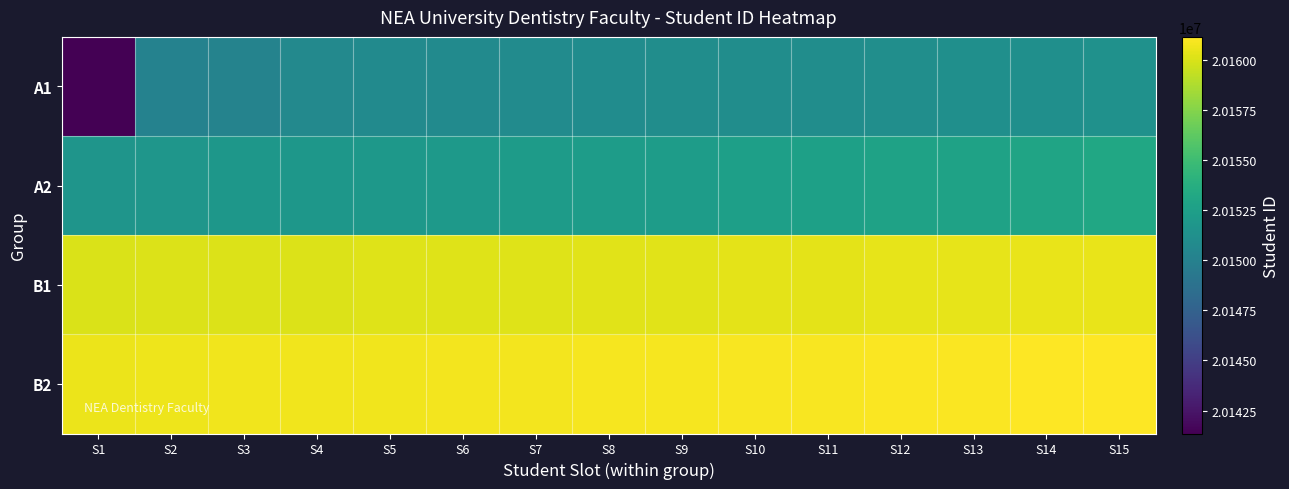

Reading right to left, transcribe all the data shown in this chart.

A1: S15=20151342	S14=20151201	S13=20151194	S12=20151131	S11=20151068	S10=20151059	S9=20151057	S8=20150975	S7=20150907	S6=20150862	S5=20150833	S4=20150692	S3=20150206	S2=20150147	S1=20141353
A2: S15=20153179	S14=20152952	S13=20152802	S12=20152742	S11=20152612	S10=20152532	S9=20152326	S8=20152325	S7=20152229	S6=20152030	S5=20151883	S4=20151867	S3=20151805	S2=20151755	S1=20151705
B1: S15=20160520	S14=20160480	S13=20160440	S12=20160400	S11=20160360	S10=20160320	S9=20160280	S8=20160240	S7=20160215	S6=20160200	S5=20160167	S4=20160120	S3=20160104	S2=20160098	S1=20160059
B2: S15=20161160	S14=20161120	S13=20161080	S12=20161040	S11=20161000	S10=20160960	S9=20160920	S8=20160880	S7=20160840	S6=20160800	S5=20160762	S4=20160736	S3=20160705	S2=20160659	S1=20160588